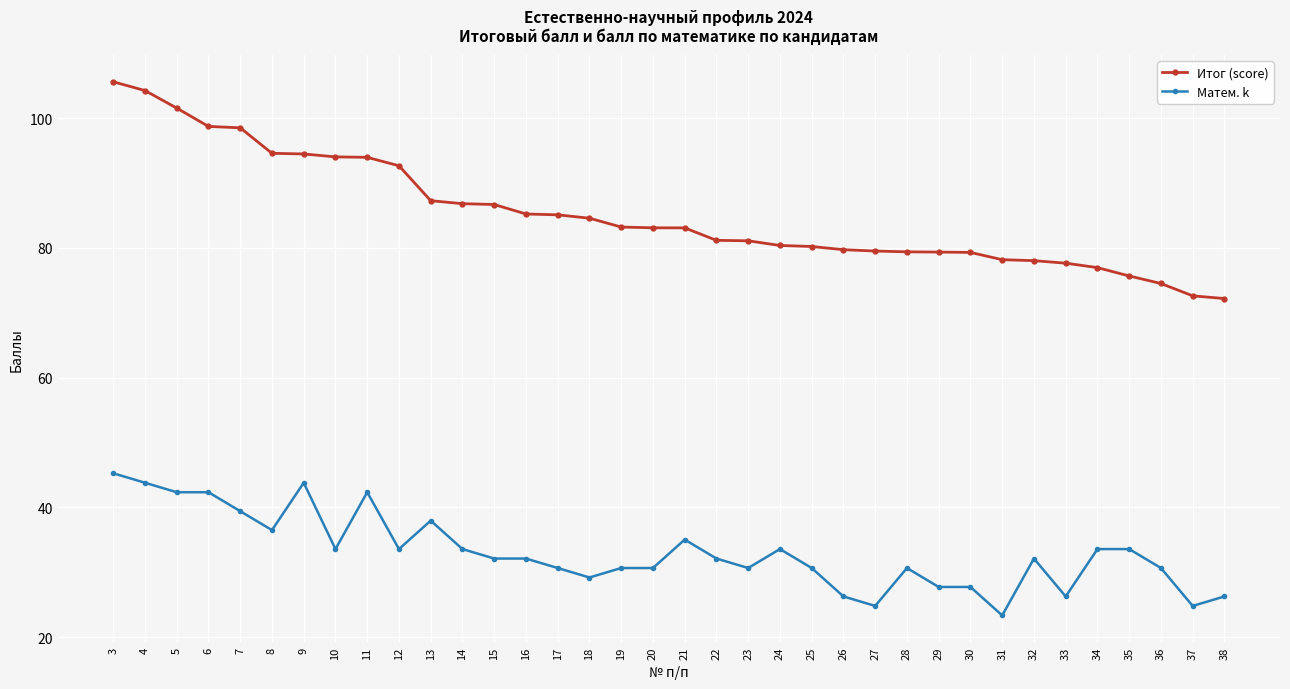

What is the sum of all Матем. k values?

1189.9